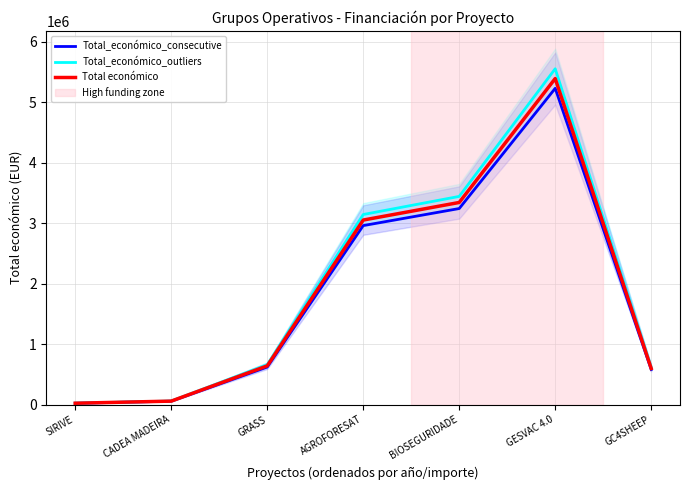

What is the average value of the Total económico series?

1872496.9